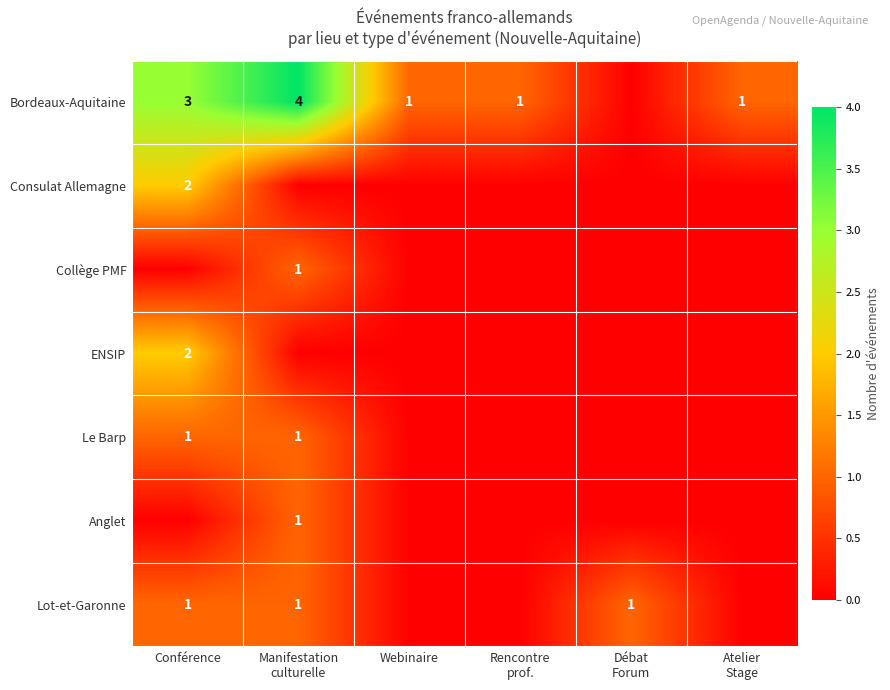

Which has a higher value, Rencontre
prof. or Atelier
Stage?

Rencontre
prof.